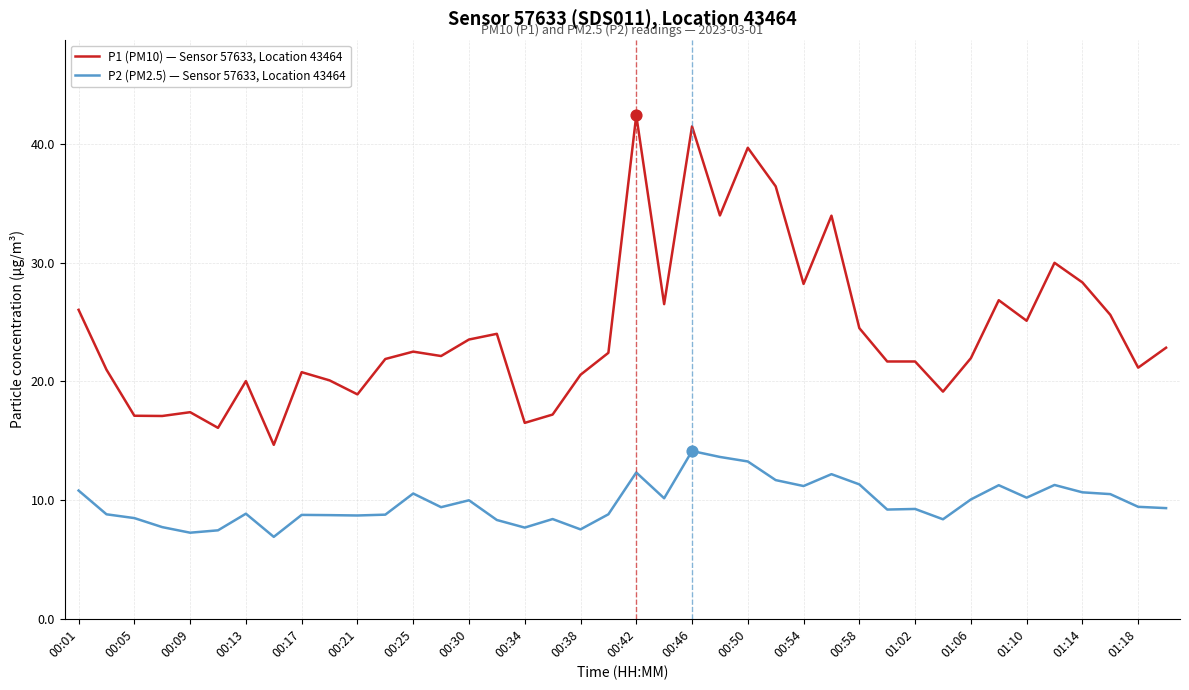

Which series has the largest total across all categories?

P1 (PM10) — Sensor 57633, Location 43464